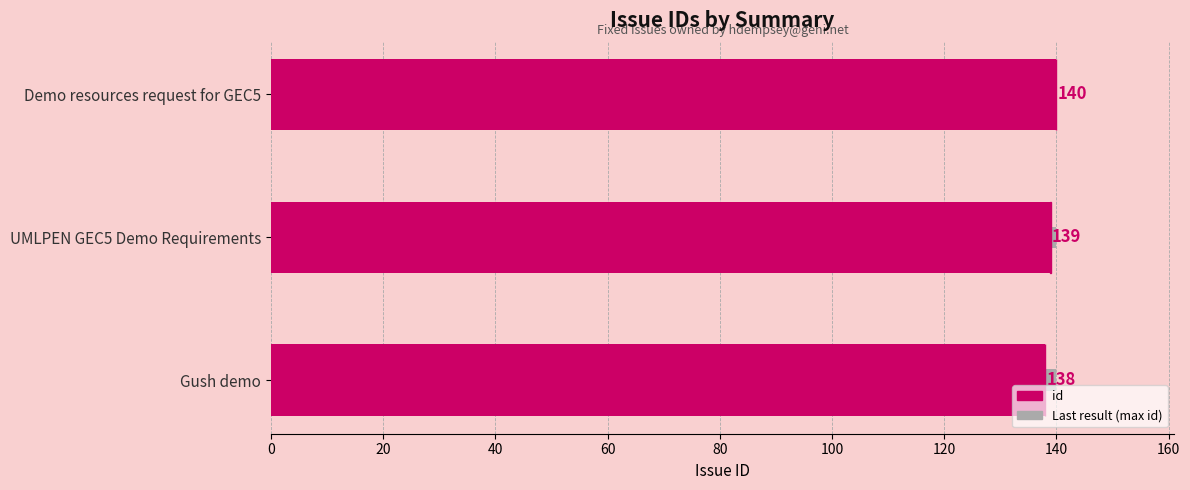

How many values exceed 139?

1